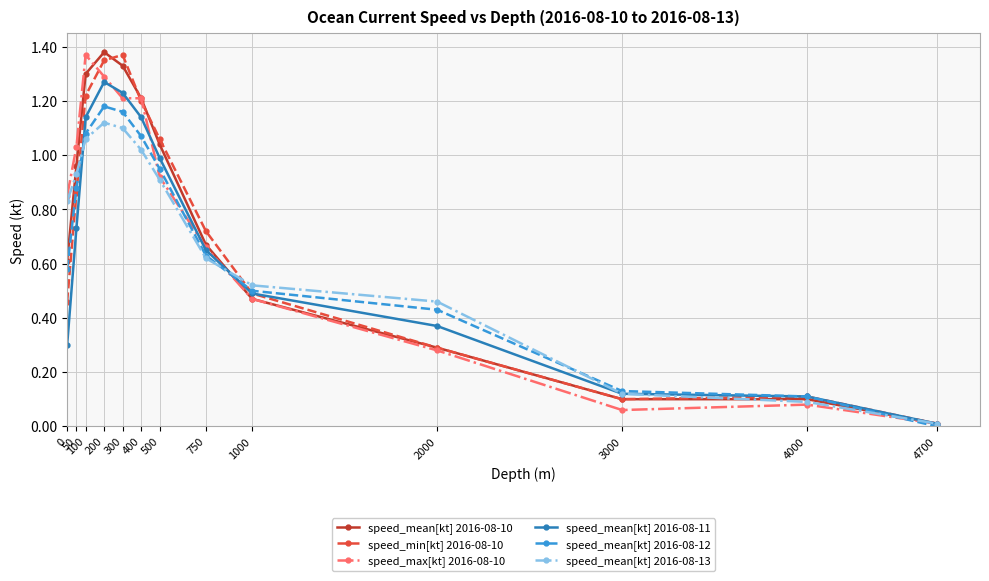

True or false: speed_min[kt] 2016-08-10 has more than 2 points higher than both neighbors.

False